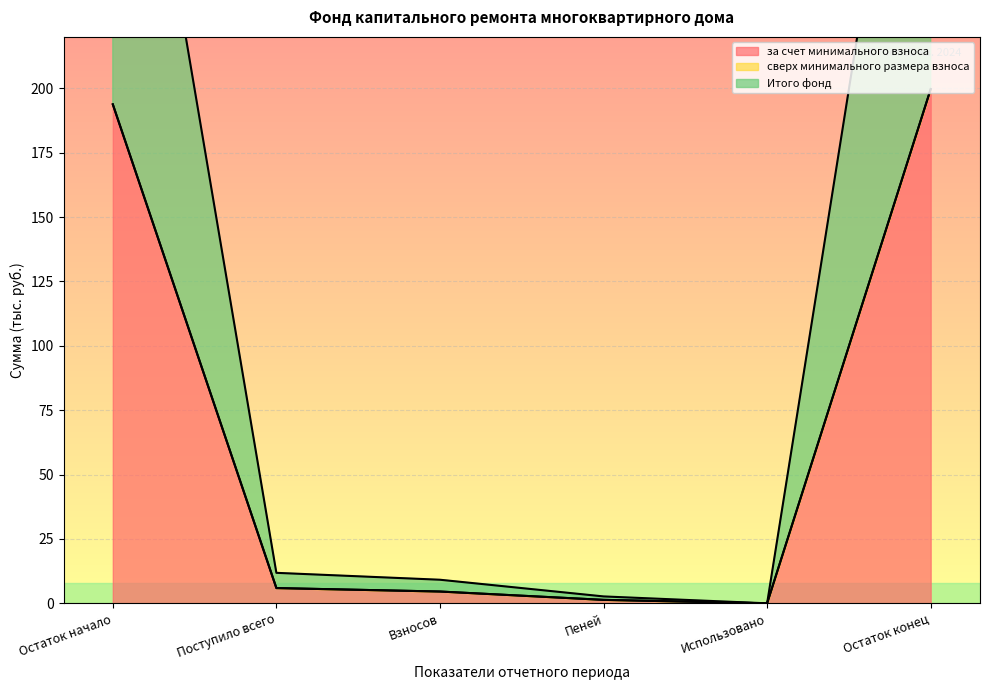

Where does the Итого фонд series first go above 5?

Остаток начало